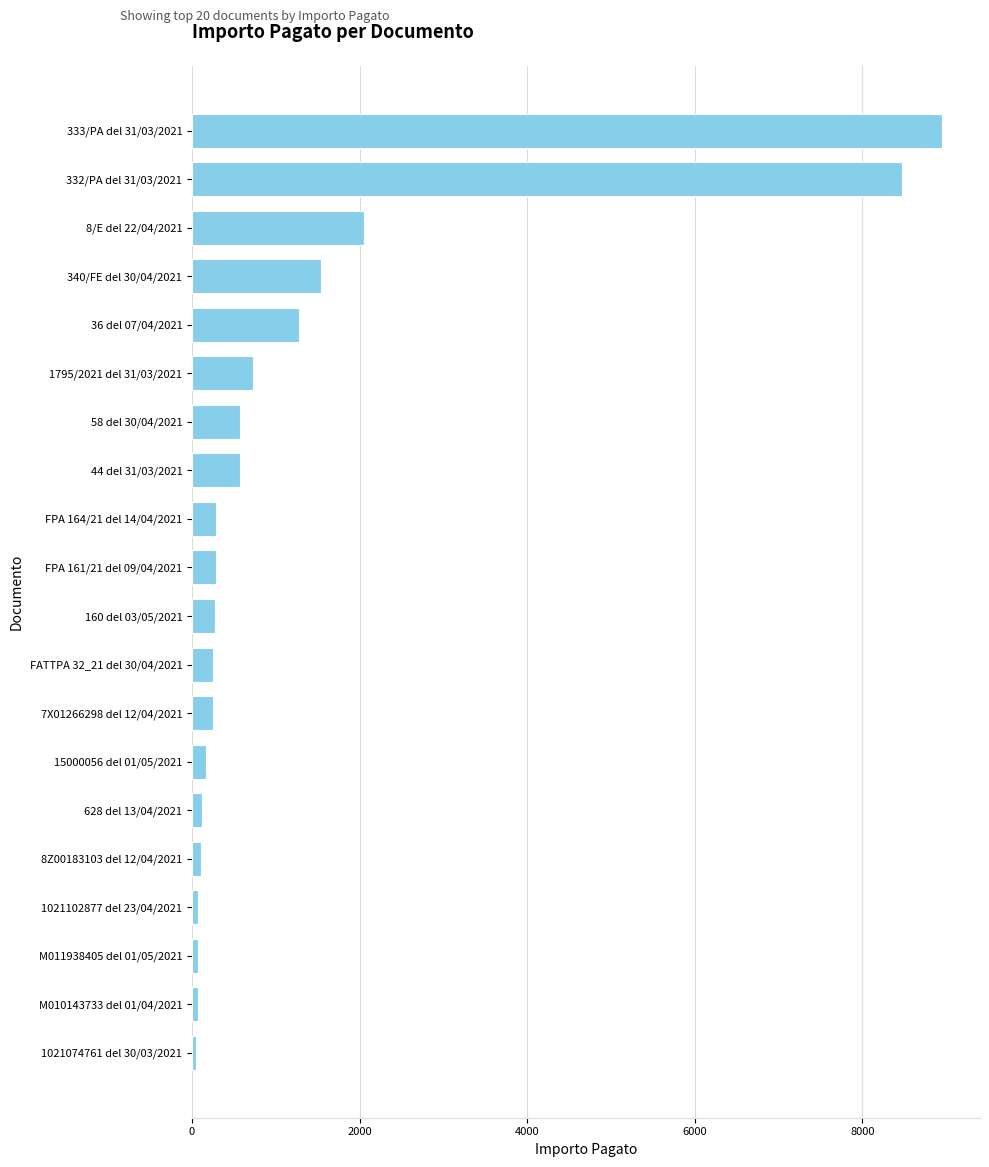

True or false: the data shows 730.8 at 1795/2021 del 31/03/2021.

True